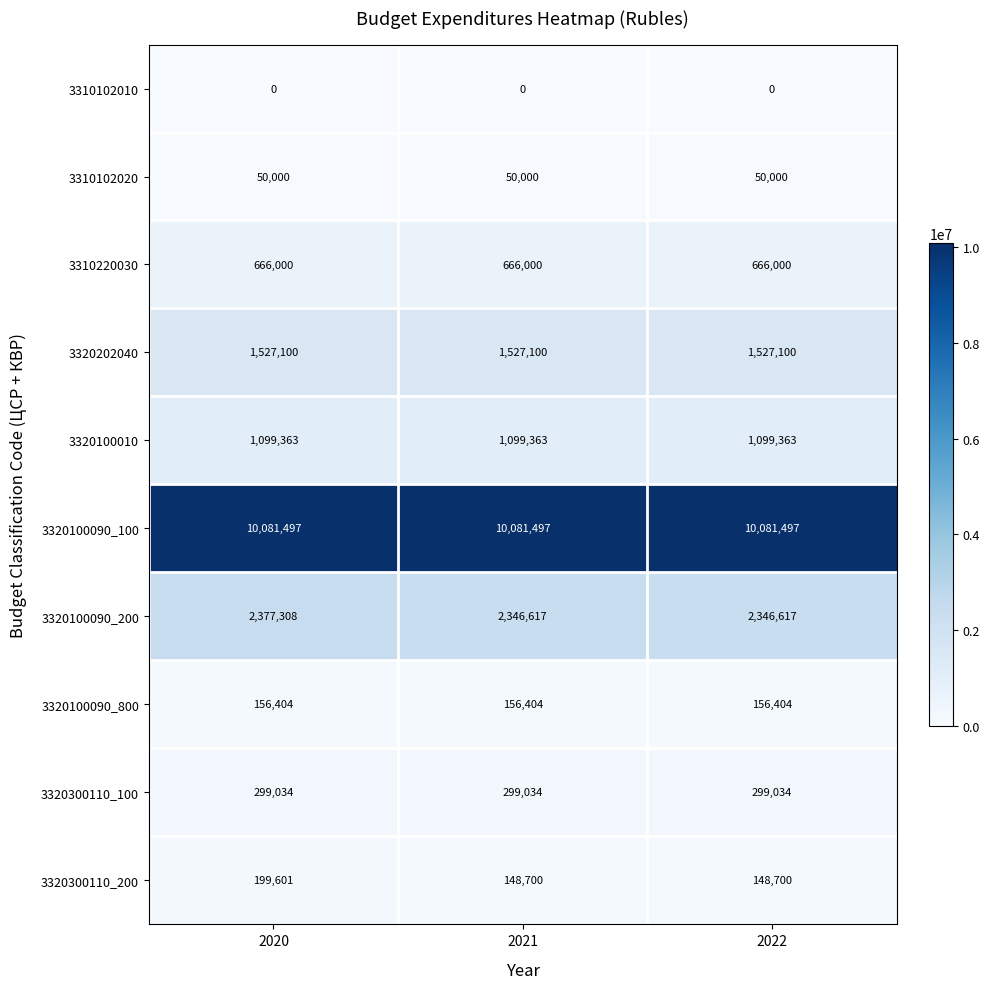

Count the number of data series in this chart.

10